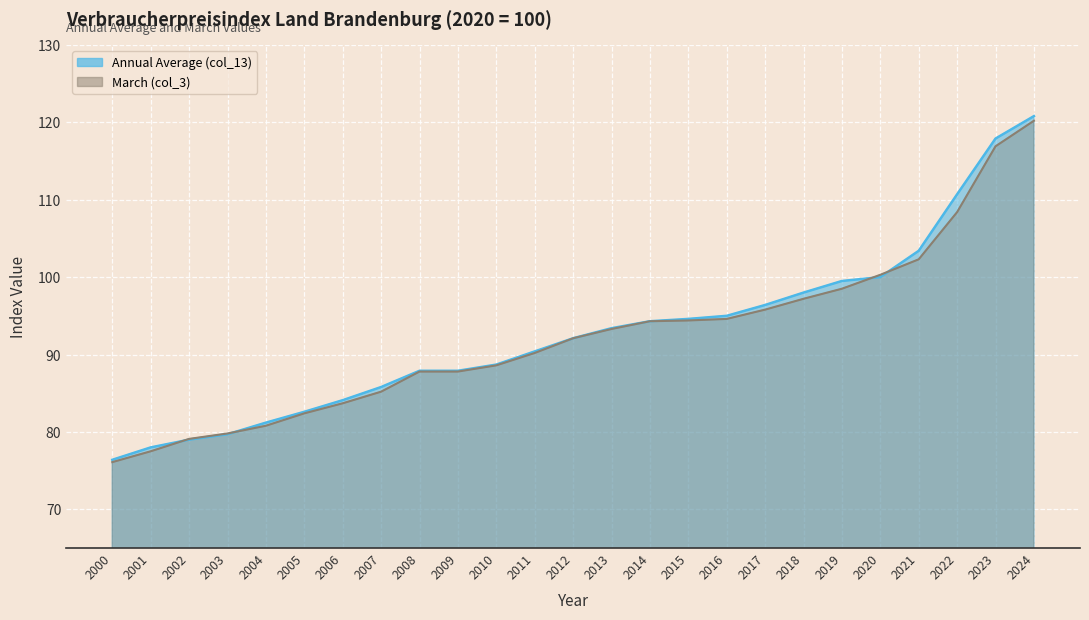

What are all the series names shown in the legend?

Annual Average (col_13), March (col_3)